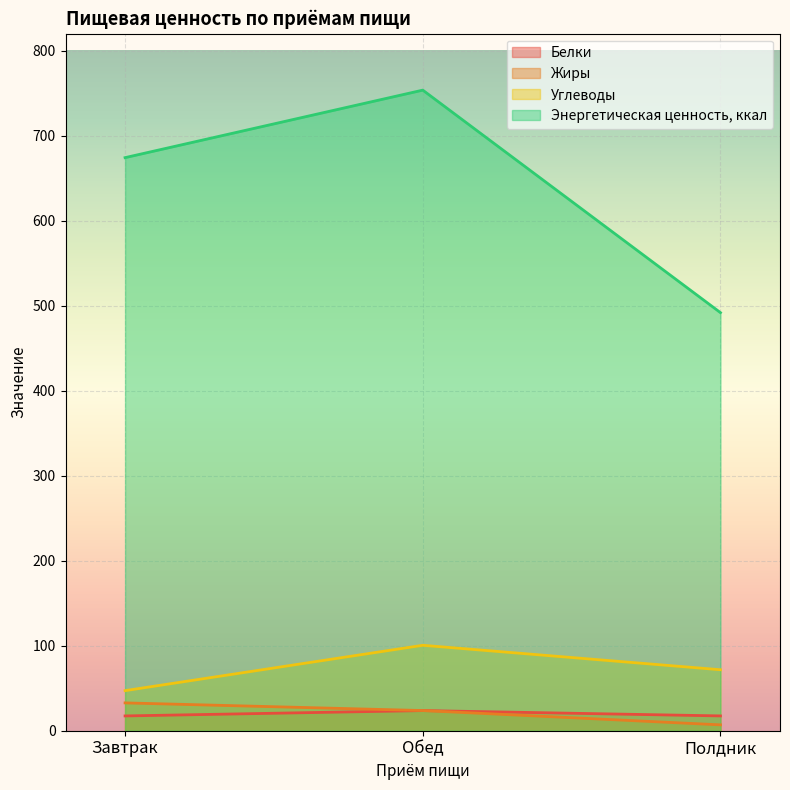

What is the label of the 3rd point from the right?

Завтрак